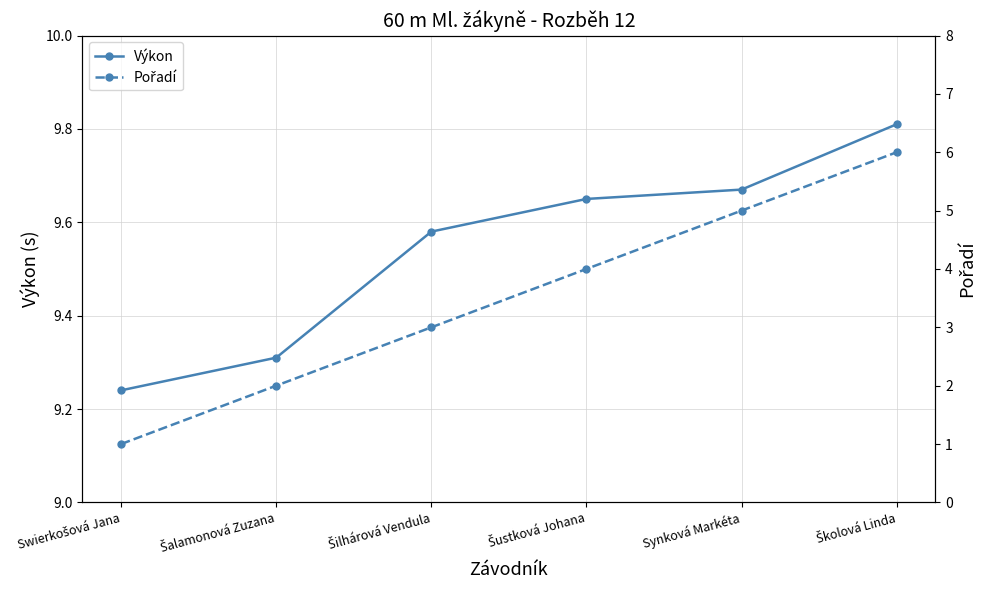

What is the lowest value of the Výkon series?

9.2